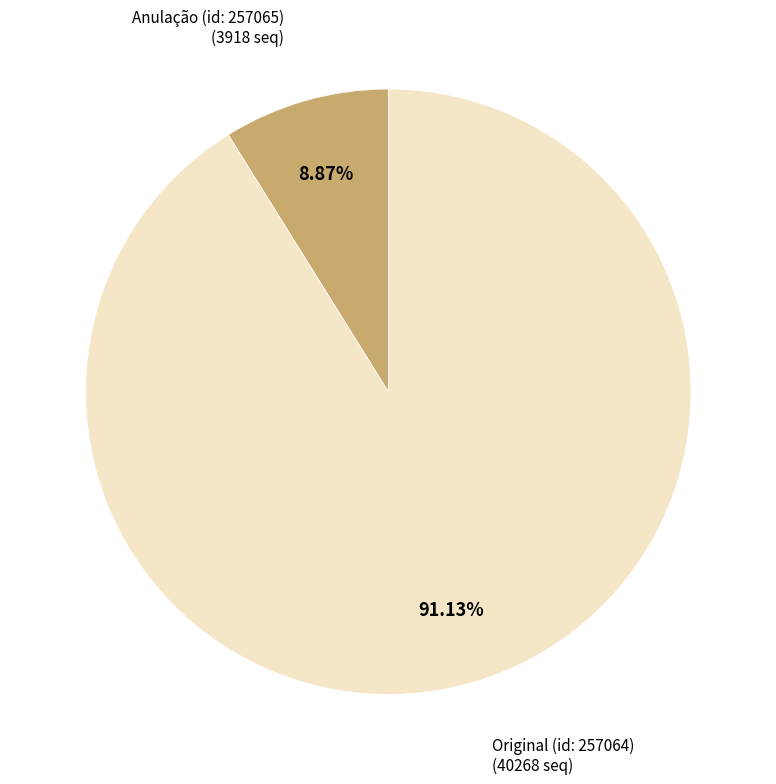

Does any single category account for the majority?

Yes